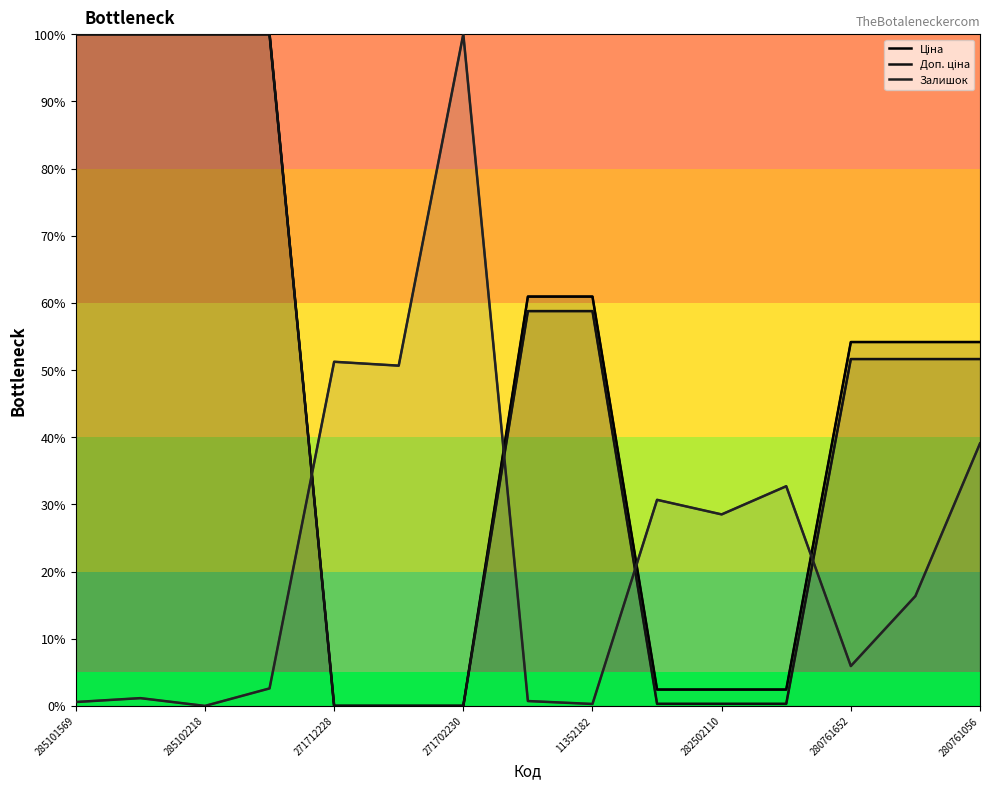

What is the highest value of the Залишок series?

100.0